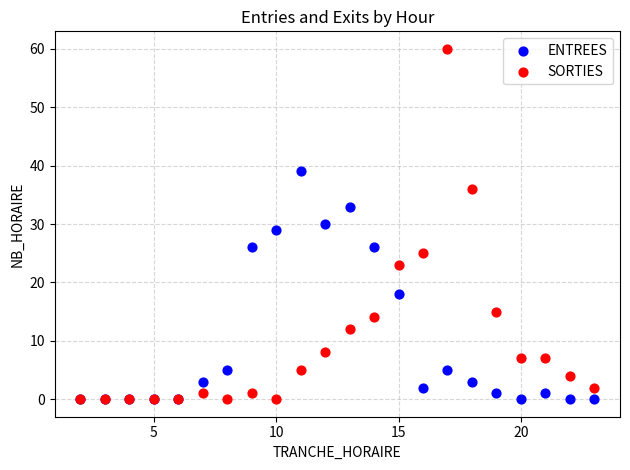

In the ENTREES series, what Y value is closest to 19?

18